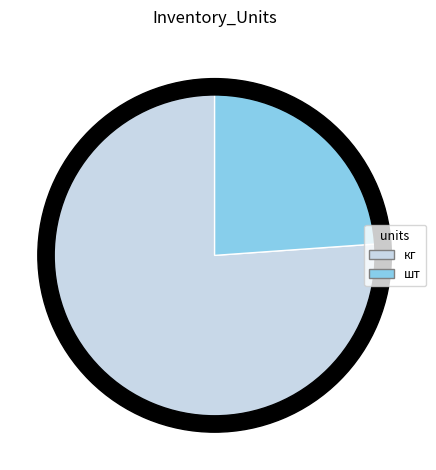

What is the total percentage of кг and шт?

100.0%